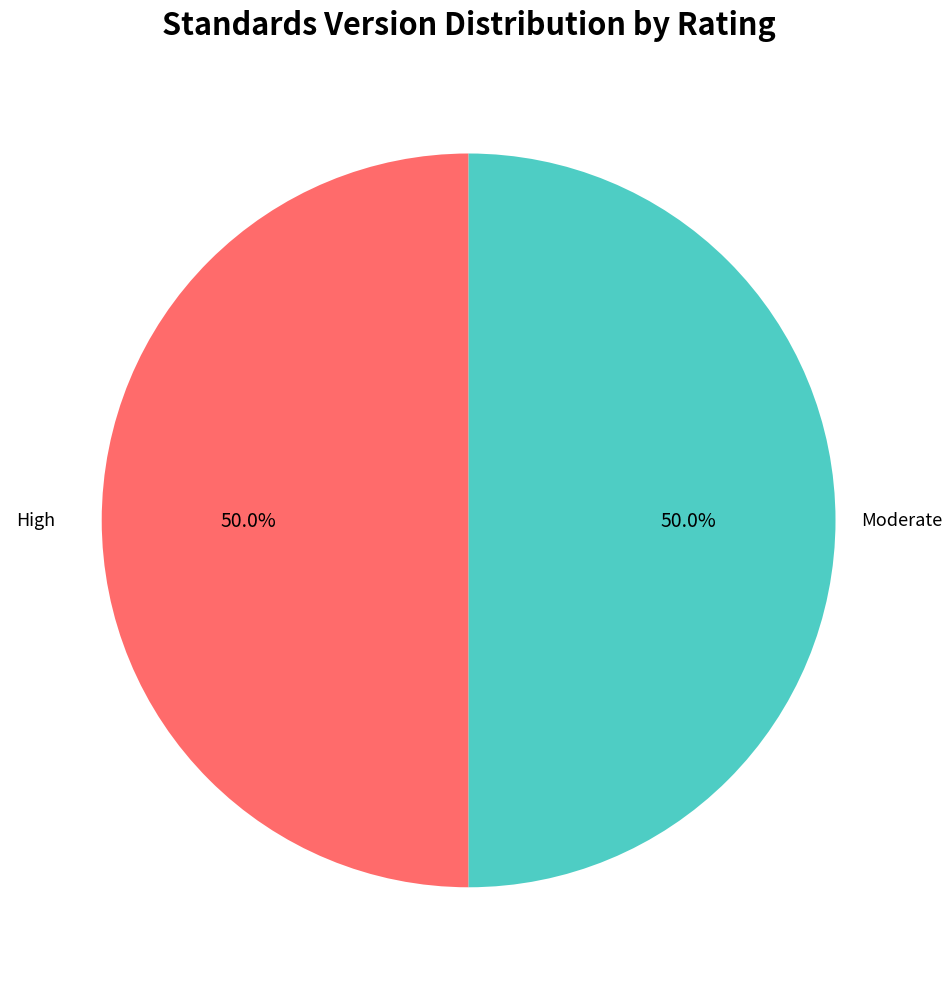

Approximately how many times larger is the value at Moderate compared to High?

1.0